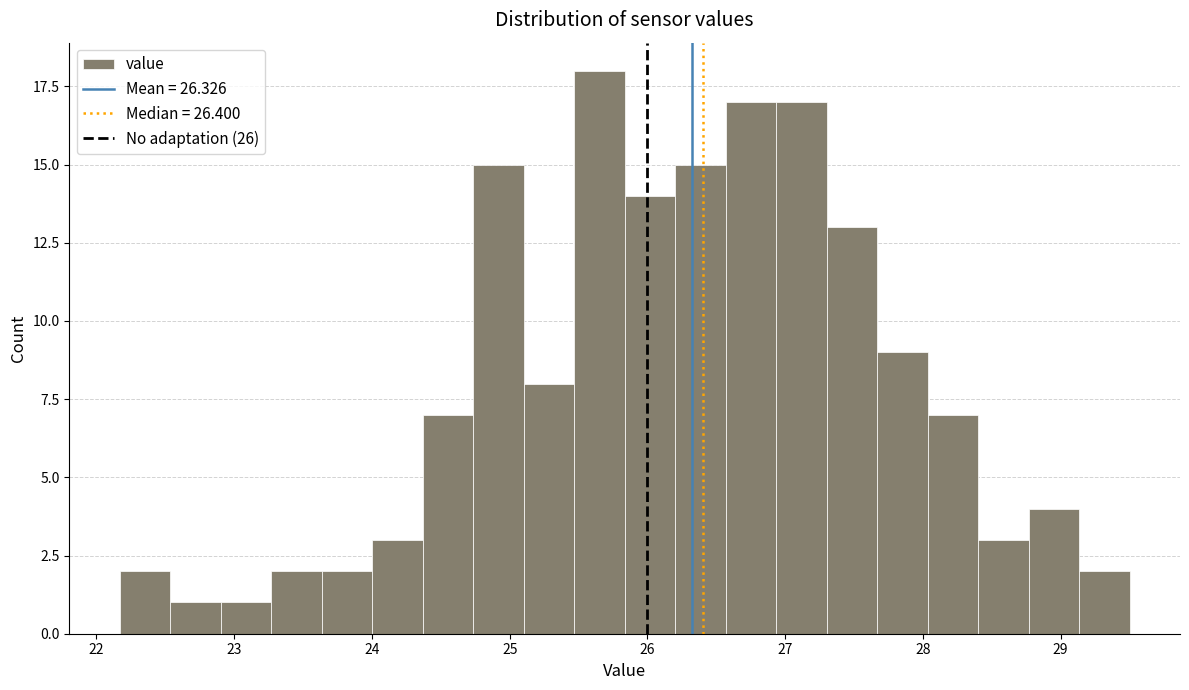

Read against the x-axis, roughly where is the centre of the tallest bar?

25.7